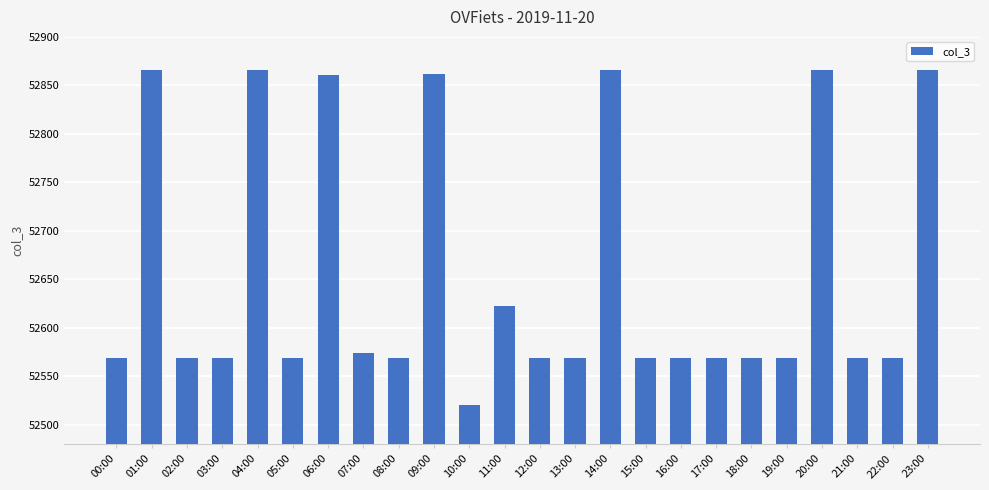

Approximately how many times larger is the value at 09:00 compared to 01:00?

1.0